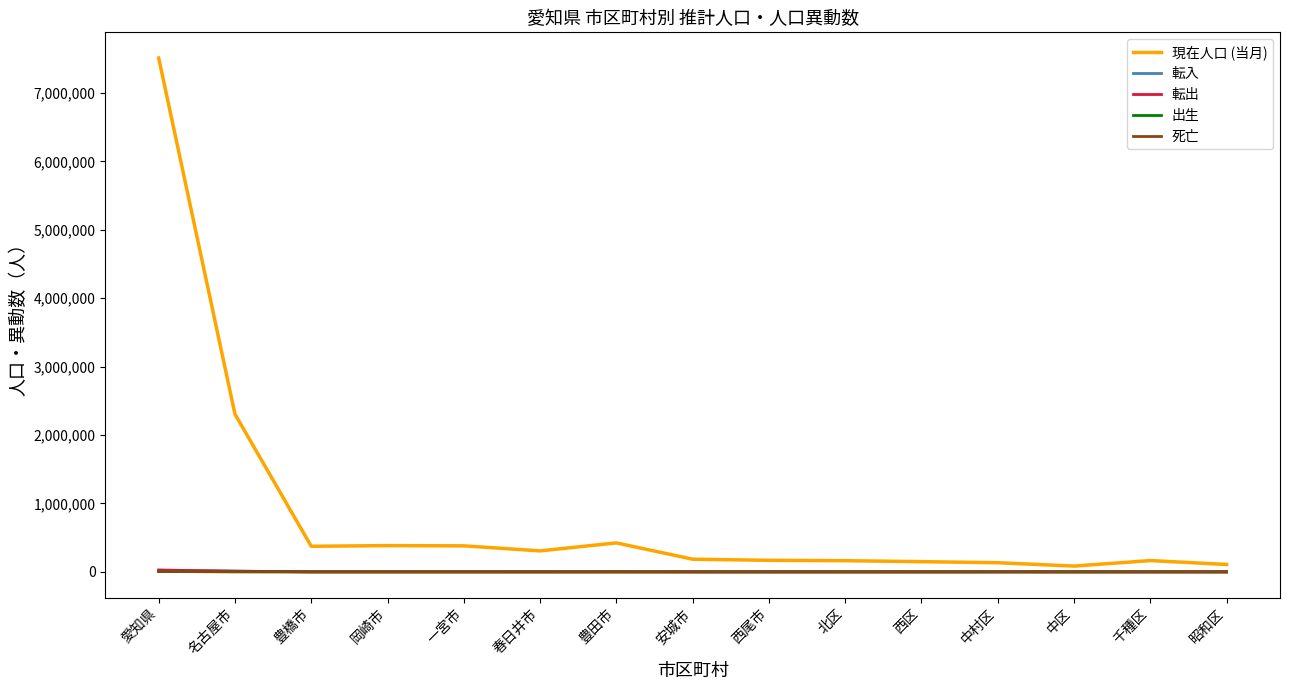

Is the value of 現在人口 (当月) at 安城市 greater than the value of 出生 at 一宮市?

Yes